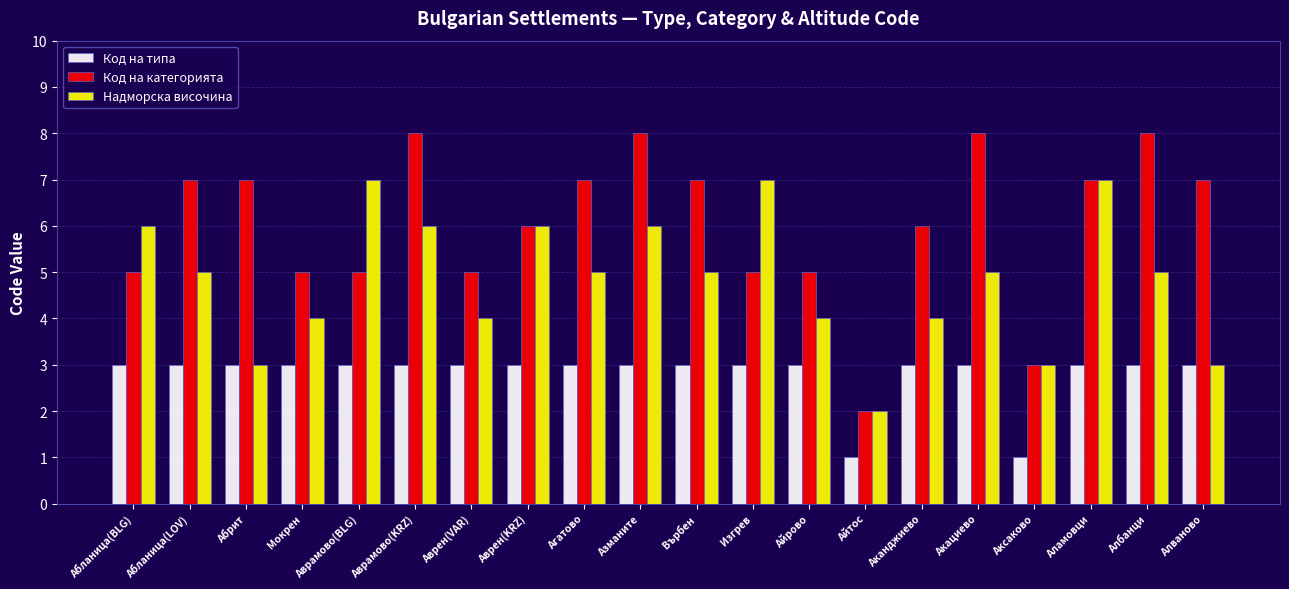

Count the Надморска височина values in the range 4 to 6.

13